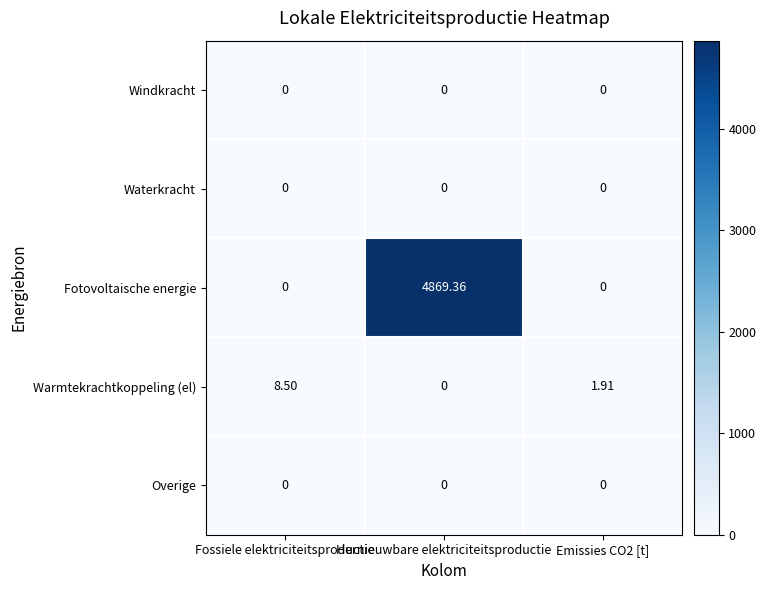

At which label does Warmtekrachtkoppeling (el) first exceed 1?

Fossiele elektriciteitsproductie